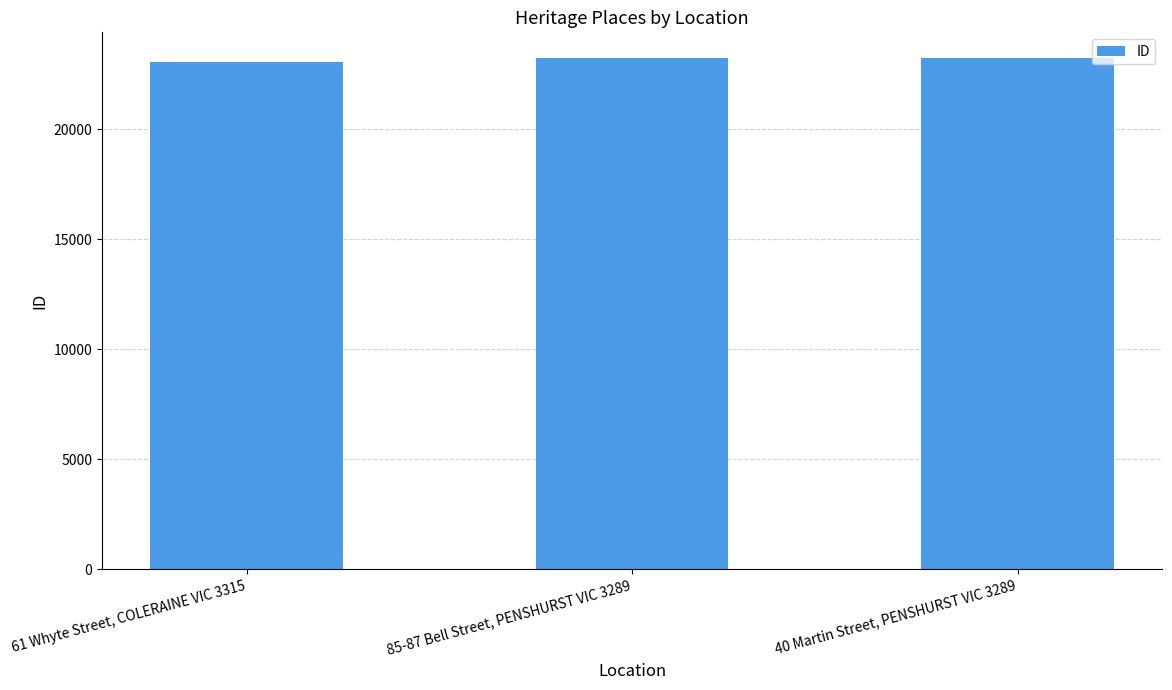

List the labels in order of value, smallest first.

61 Whyte Street, COLERAINE VIC 3315, 85-87 Bell Street, PENSHURST VIC 3289, 40 Martin Street, PENSHURST VIC 3289